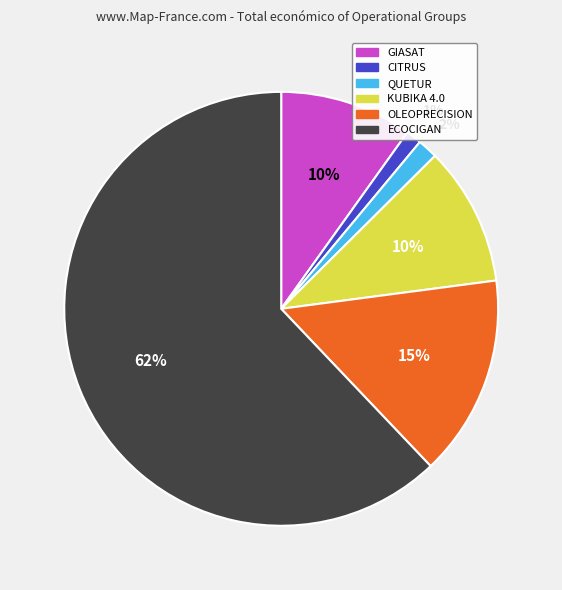

Do OLEOPRECISION and KUBIKA 4.0 together represent more than half of the pie?

No